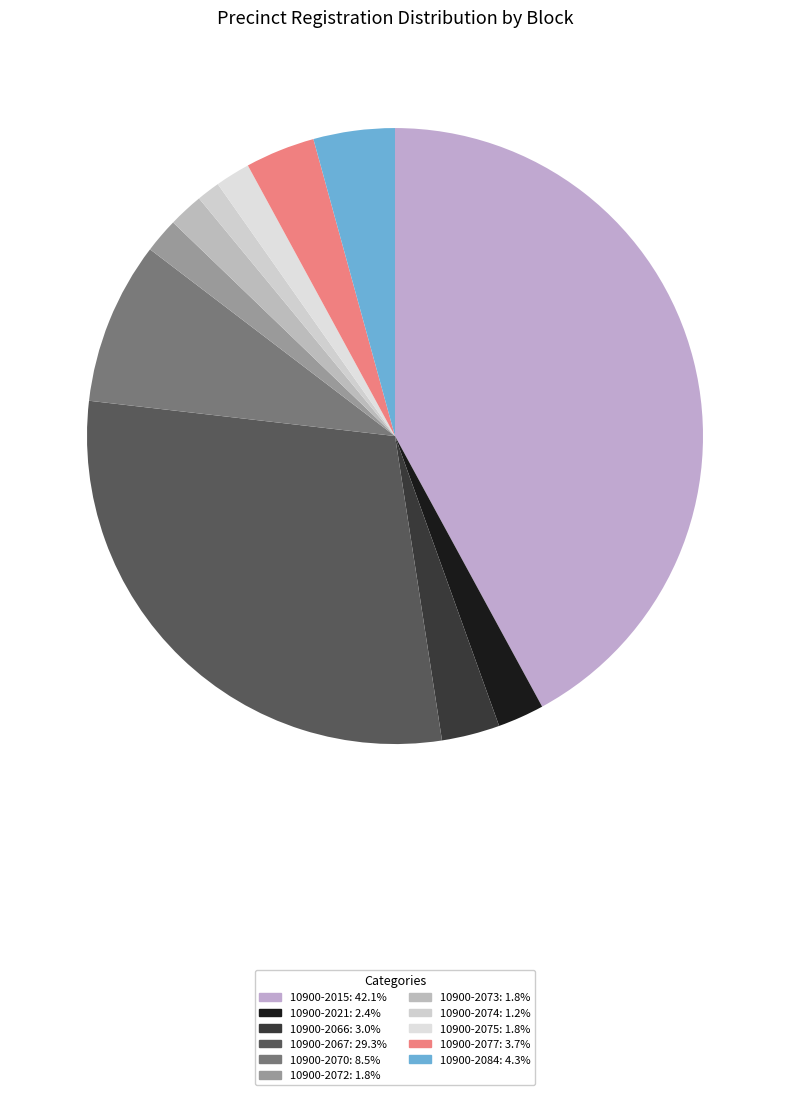

To the nearest percent, what portion does 10900-2070 represent?

9%